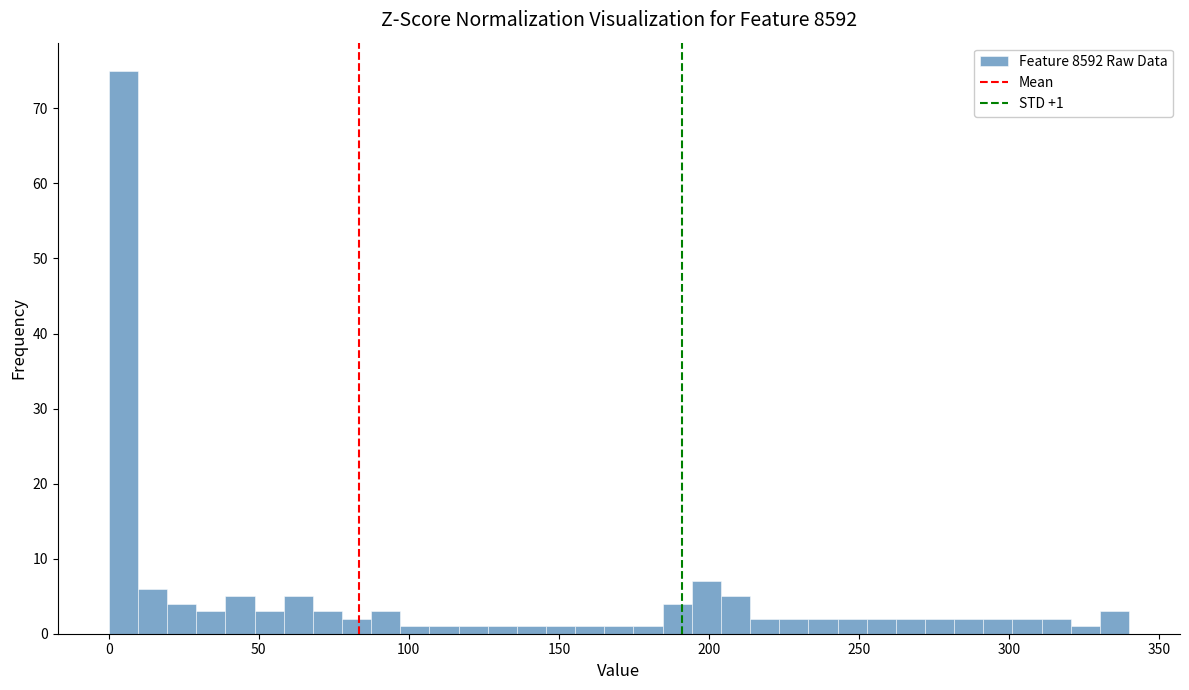

Read against the x-axis, roughly where is the centre of the tallest bar?

5